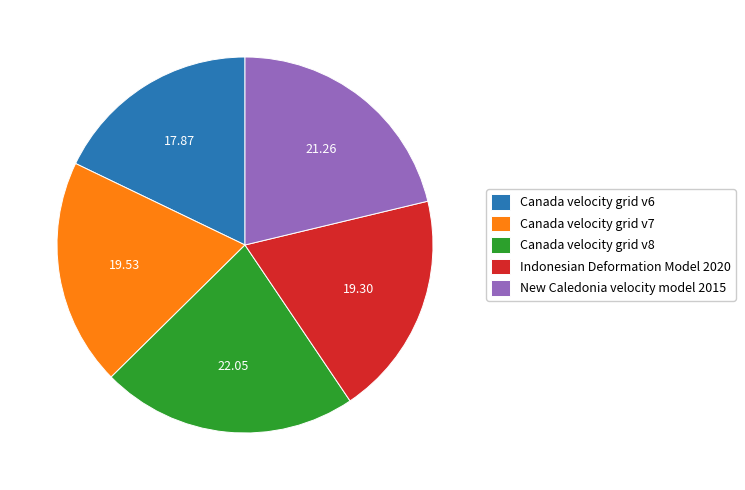

Count the number of slices in the pie.

5